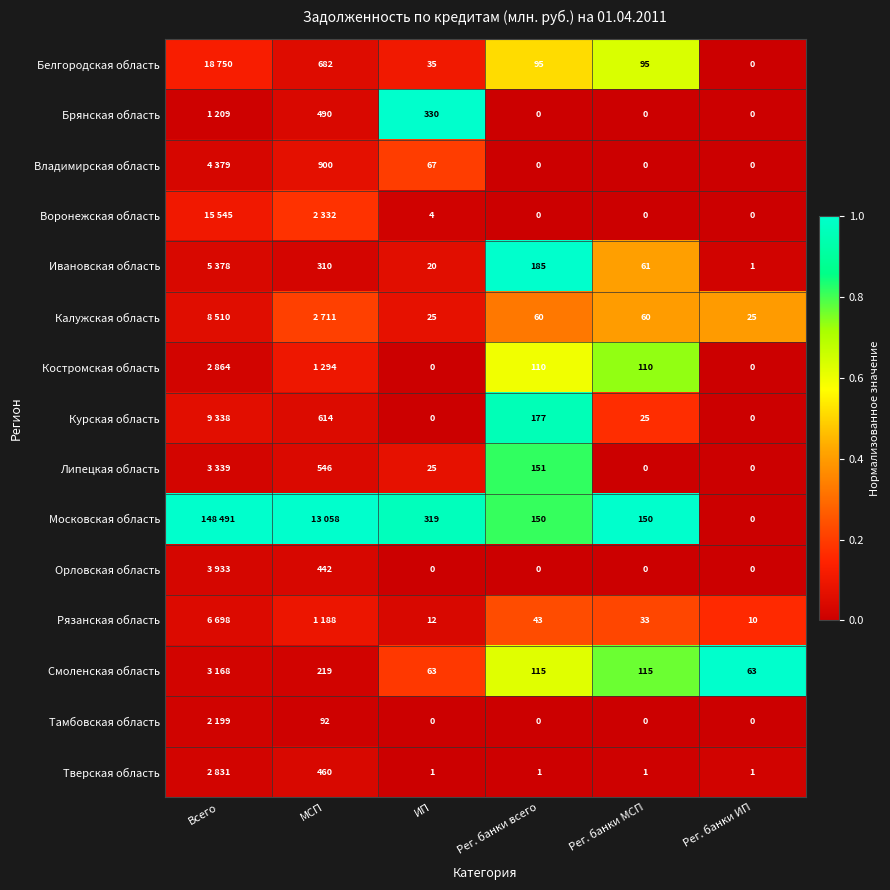

Which series changed the most between ИП and Рег. банки МСП?

Брянская область